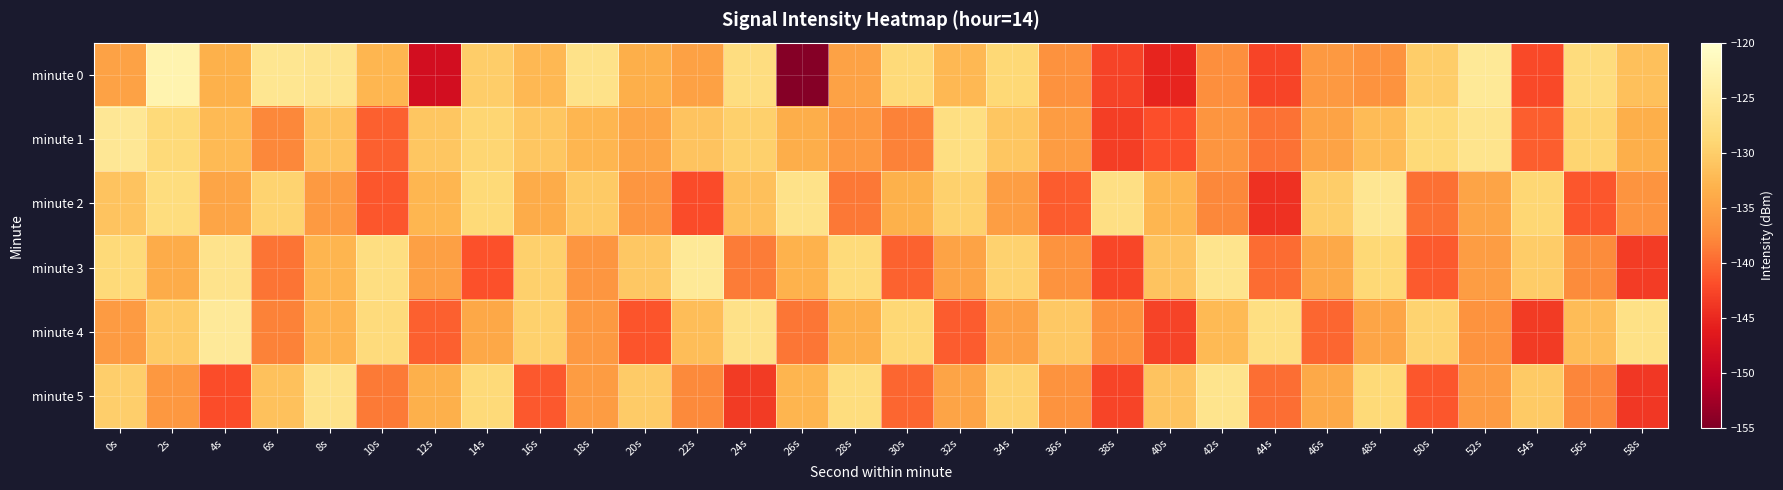

Reading right to left, transcribe all the data shown in this chart.

minute 0: 58s=-131.6	56s=-127.9	54s=-142.3	52s=-125.3	50s=-130.0	48s=-136.8	46s=-136.1	44s=-142.6	42s=-137.2	40s=-145.4	38s=-142.8	36s=-136.9	34s=-128.7	32s=-132.4	30s=-128.4	28s=-135.0	26s=-154.5	24s=-127.7	22s=-135.1	20s=-133.5	18s=-126.7	16s=-132.4	14s=-130.1	12s=-148.0	10s=-132.7	8s=-126.2	6s=-126.0	4s=-133.2	2s=-122.9	0s=-135.0
minute 1: 58s=-133.4	56s=-129.2	54s=-140.7	52s=-126.4	50s=-128.6	48s=-132.1	46s=-134.8	44s=-139.3	42s=-136.5	40s=-141.8	38s=-143.2	36s=-135.7	34s=-130.9	32s=-127.5	30s=-138.2	28s=-136.1	26s=-133.6	24s=-129.8	22s=-131.2	20s=-134.5	18s=-132.6	16s=-130.9	14s=-129.1	12s=-130.8	10s=-140.6	8s=-131.2	6s=-137.8	4s=-132.2	2s=-128.3	0s=-125.5
minute 2: 58s=-136.6	56s=-141.3	54s=-128.9	52s=-134.7	50s=-139.5	48s=-125.8	46s=-130.1	44s=-144.2	42s=-137.9	40s=-132.6	38s=-127.3	36s=-140.8	34s=-135.4	32s=-129.6	30s=-133.2	28s=-138.9	26s=-126.7	24s=-131.5	22s=-142.1	20s=-136.3	18s=-130.4	16s=-133.8	14s=-128.5	12s=-132.7	10s=-141.2	8s=-135.9	6s=-129.3	4s=-134.6	2s=-127.8	0s=-131.2
minute 3: 58s=-143.3	56s=-137.6	54s=-130.2	52s=-135.5	50s=-141.0	48s=-128.7	46s=-134.2	44s=-139.7	42s=-126.3	40s=-131.1	38s=-142.5	36s=-136.8	34s=-129.5	32s=-134.9	30s=-140.4	28s=-128.3	26s=-133.1	24s=-138.6	22s=-125.2	20s=-130.7	18s=-136.4	16s=-129.8	14s=-141.7	12s=-135.3	10s=-127.6	8s=-132.8	6s=-139.2	4s=-126.5	2s=-133.7	0s=-128.4
minute 4: 58s=-127.1	56s=-131.9	54s=-143.5	52s=-136.7	50s=-129.3	48s=-134.6	46s=-140.1	44s=-127.4	42s=-132.2	40s=-142.8	38s=-137.0	36s=-130.6	34s=-135.2	32s=-140.9	30s=-128.8	28s=-133.5	26s=-139.1	24s=-126.9	22s=-131.8	20s=-141.4	18s=-136.0	16s=-129.7	14s=-134.3	12s=-140.6	10s=-128.1	8s=-132.9	6s=-138.3	4s=-125.1	2s=-130.5	0s=-135.8
minute 5: 58s=-143.7	56s=-138.0	54s=-130.5	52s=-135.8	50s=-141.3	48s=-128.6	46s=-134.1	44s=-139.6	42s=-126.4	40s=-131.2	38s=-142.6	36s=-136.8	34s=-129.4	32s=-134.7	30s=-140.2	28s=-127.9	26s=-132.8	24s=-143.4	22s=-137.7	20s=-130.3	18s=-135.6	16s=-141.1	14s=-128.4	12s=-133.3	10s=-138.8	8s=-126.6	6s=-131.4	4s=-142.0	2s=-136.2	0s=-129.9